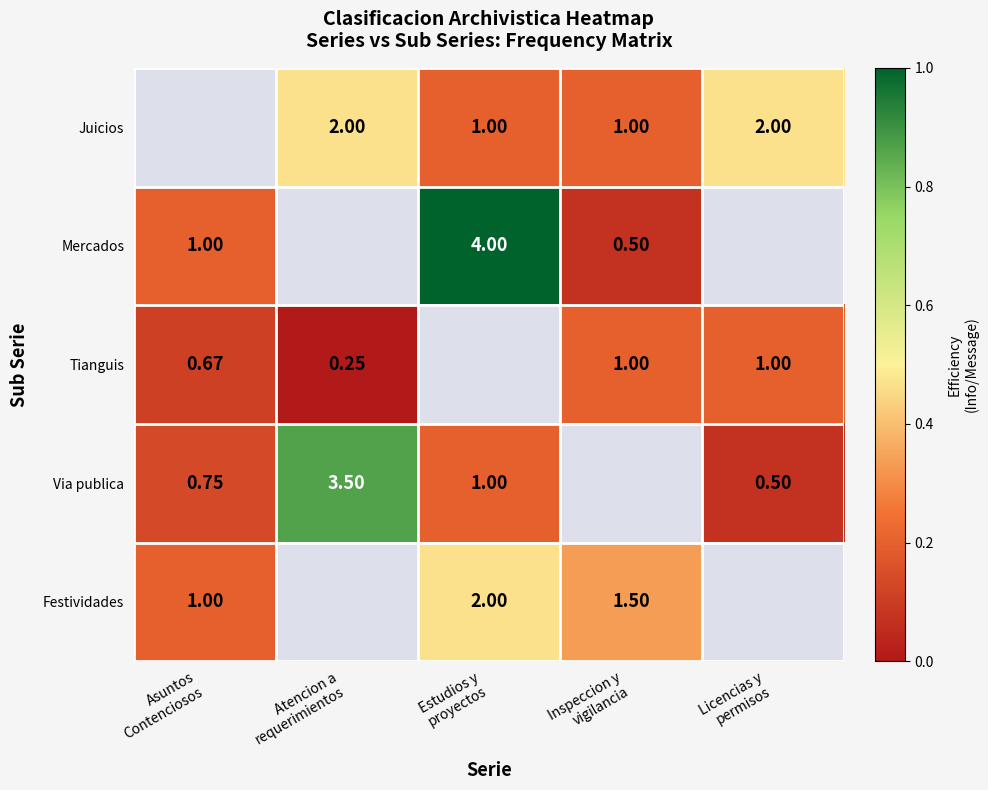

True or false: Via publica has a value of 0.8 at Asuntos Contenciosos.

True